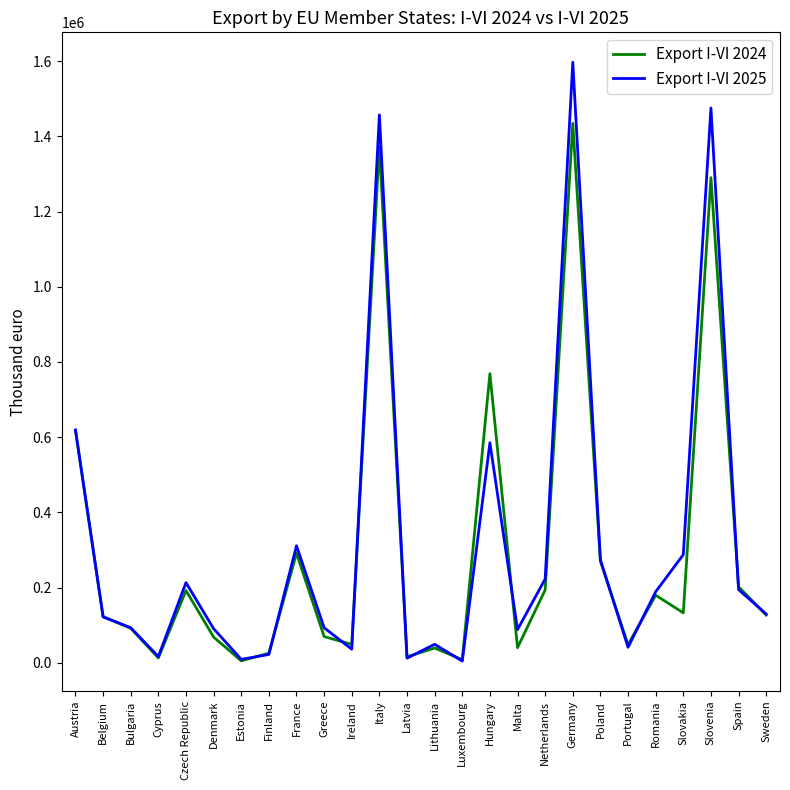

Which series has the widest spread of values?

Export I-VI 2025